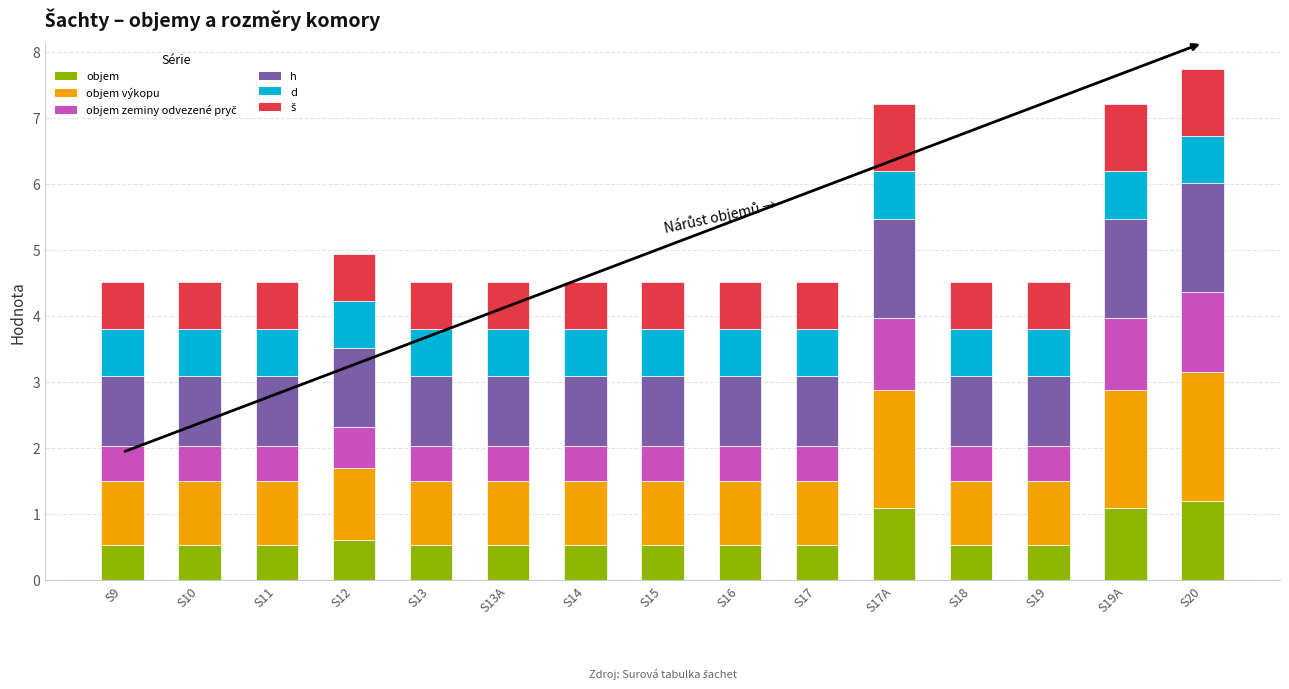

What is the total value across all series at S11?

4.5